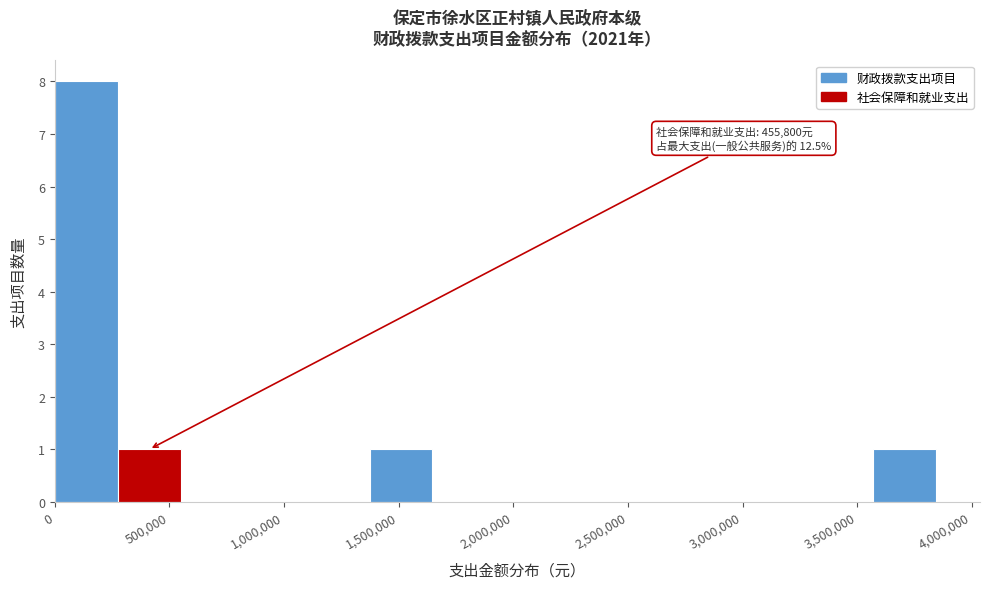

Which range on the x-axis has the tallest bar?

0 to 250000